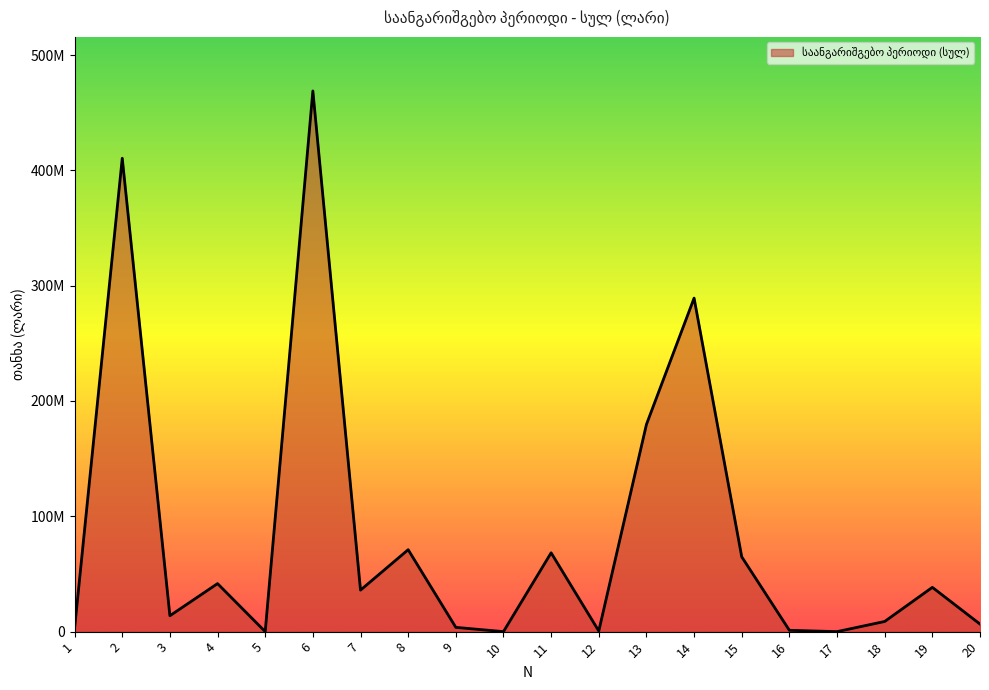

Where is the first local minimum?

3